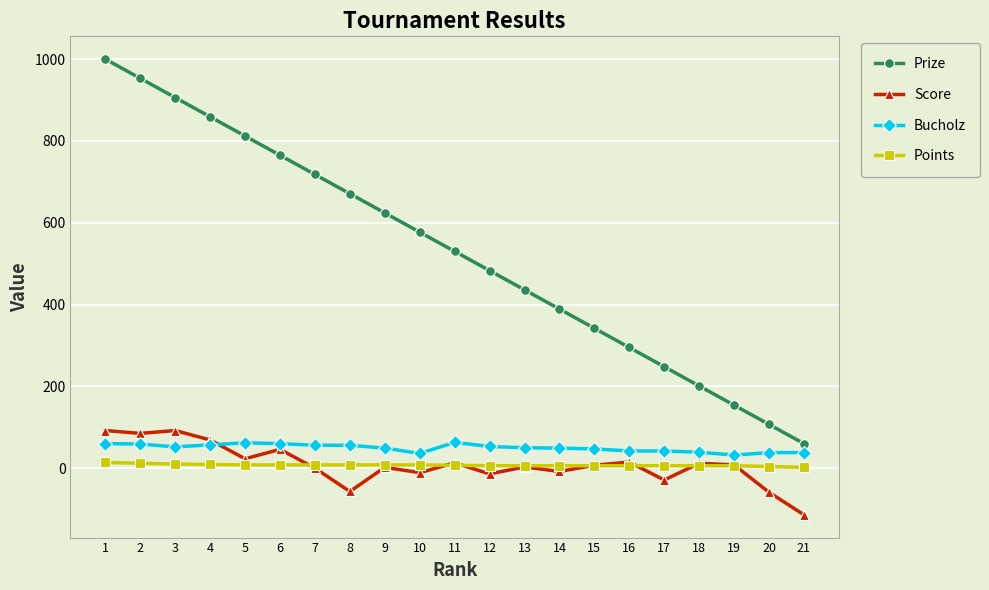

At which label does Prize first exceed 530?

1